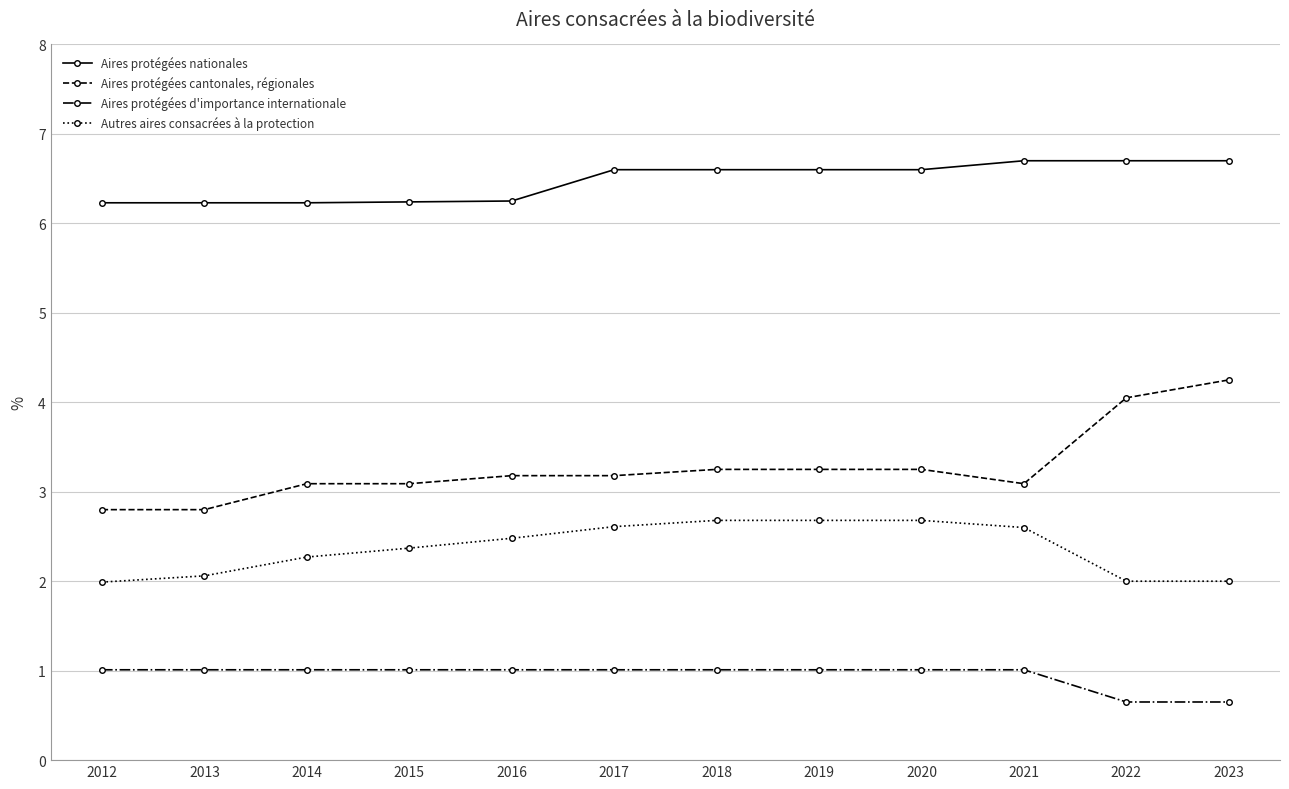

What is the value of the Autres aires consacrées à la protection point at the 5th from the left?

2.5